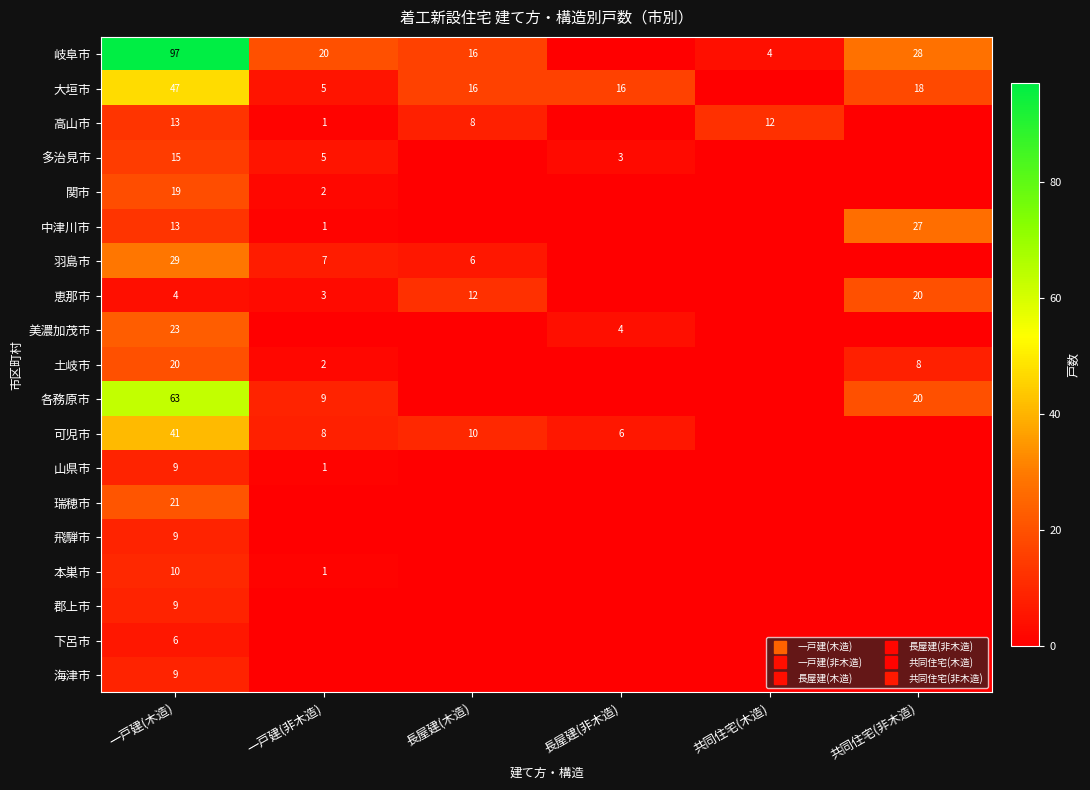

Which series has the largest range (max minus min)?

岐阜市